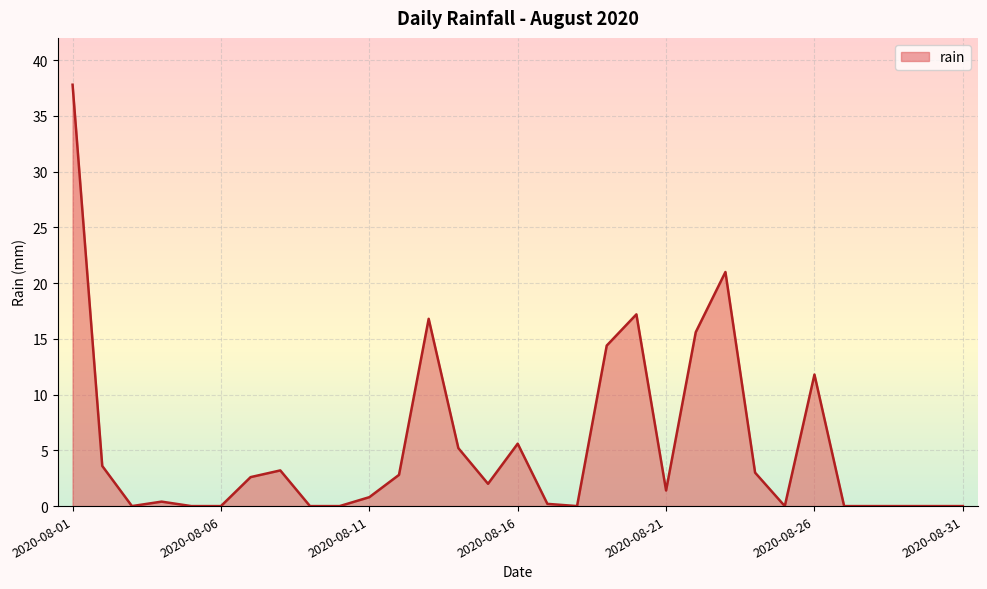

What is the difference between the maximum and minimum values?

37.8